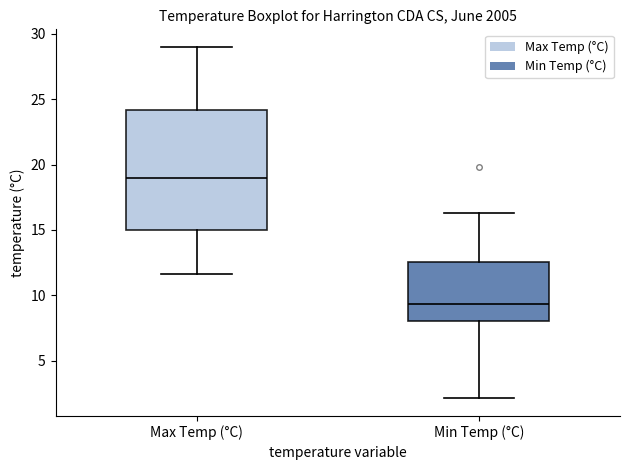

Which box is the tallest, from its lower edge to its upper edge?

Max Temp (°C)